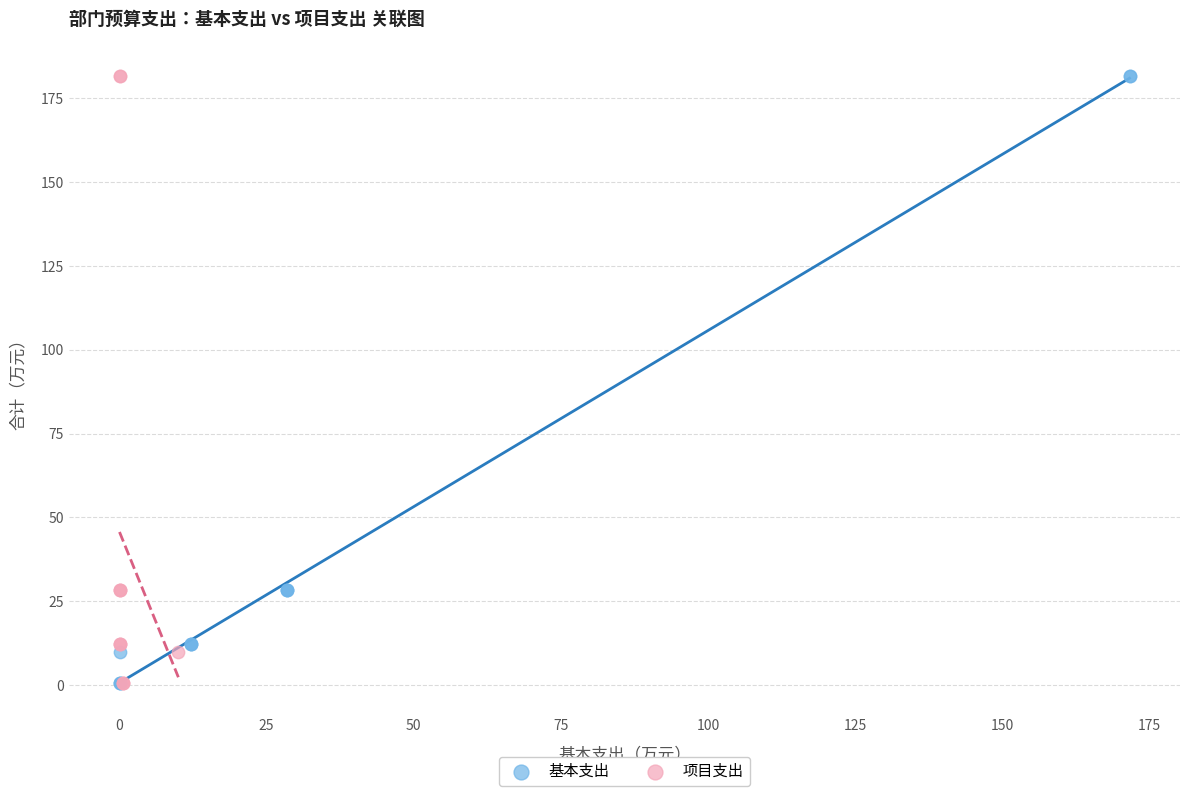

What are all the series names shown in the legend?

基本支出, 项目支出